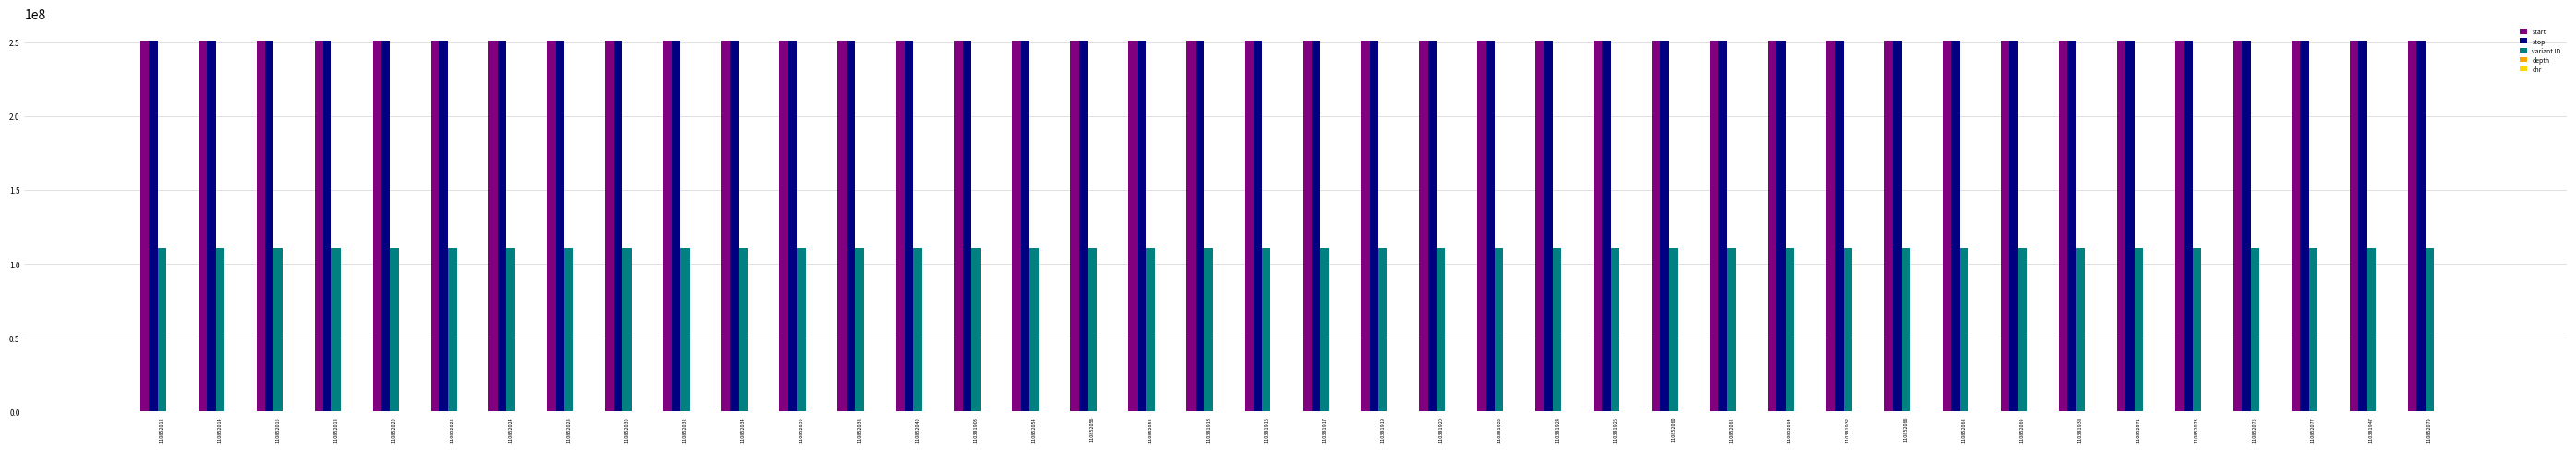

What is the maximum value for stop?

250959088